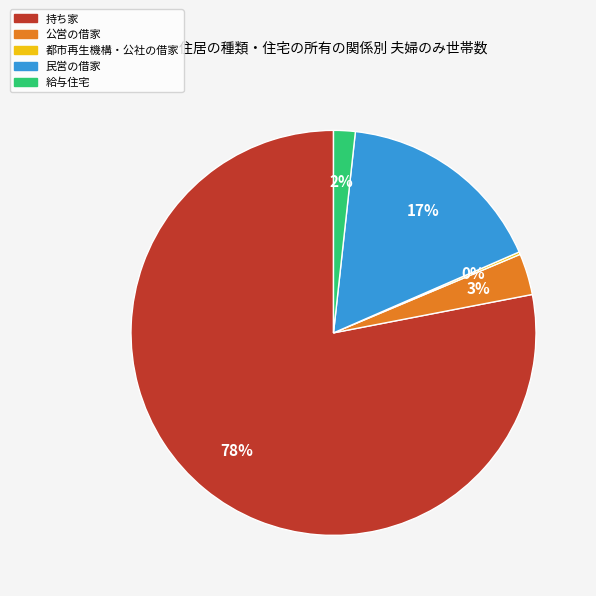

Which category accounts for the majority?

持ち家